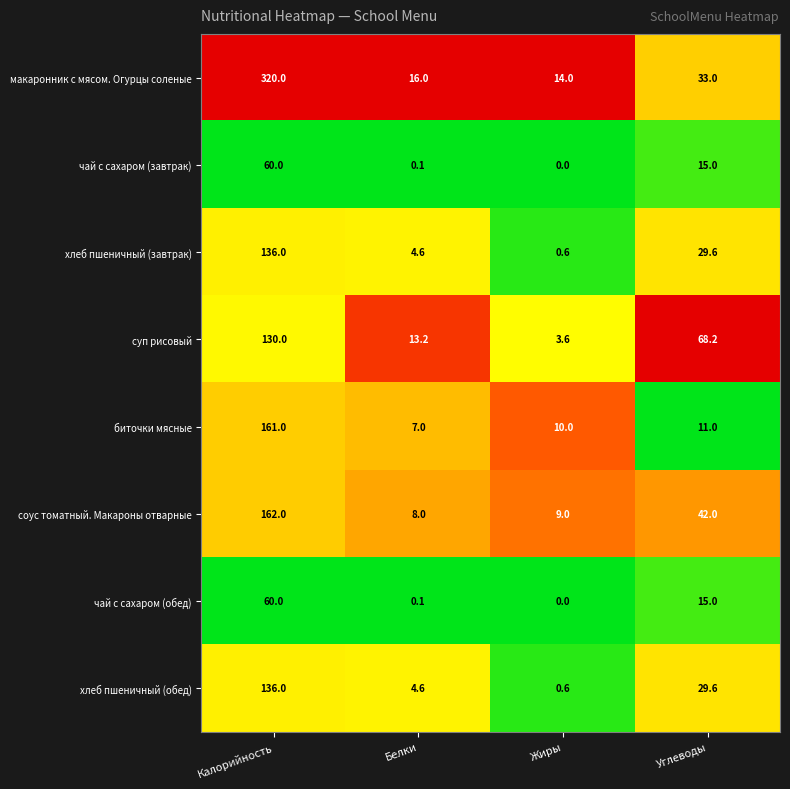

What is the spread (max minus min) of values at Жиры?

14.0